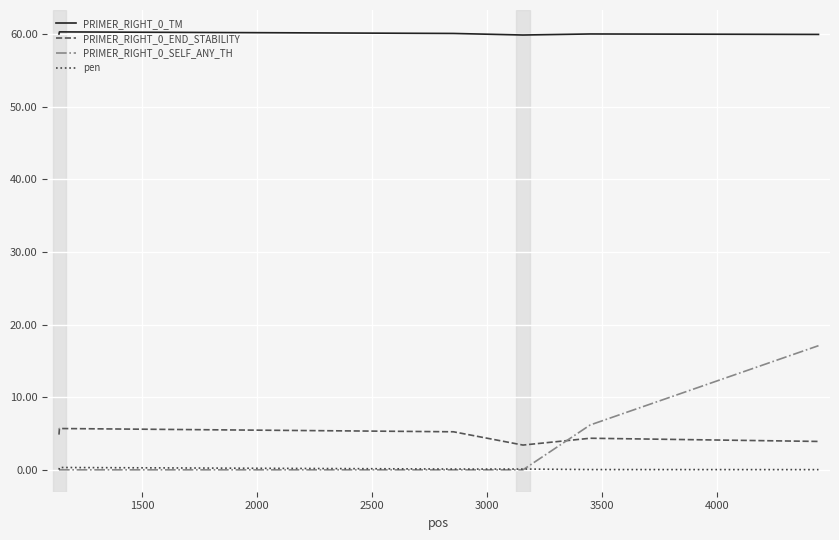

What is the maximum value shown in the chart?

60.3